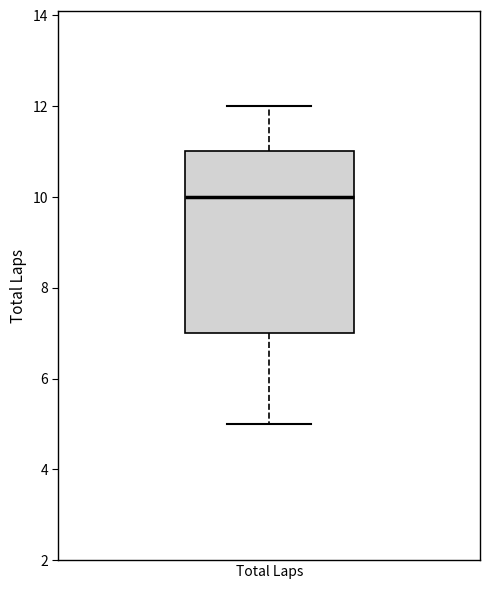

Transcribe this box plot: give where the median line is, the range the box spans, and where the two whiskers end, as read against the y-axis. The values are not printed on the chart, so give them approximately, as read against the axis.

median 10, box 7 to 11, whiskers 5 to 12